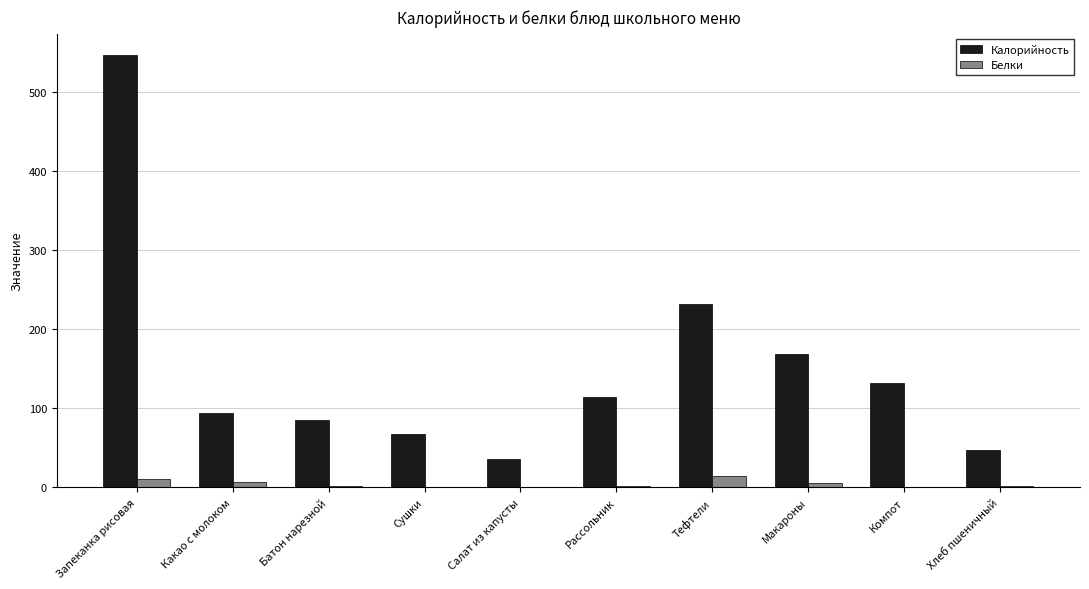

At which label is Калорийность closest to 291?

Тефтели